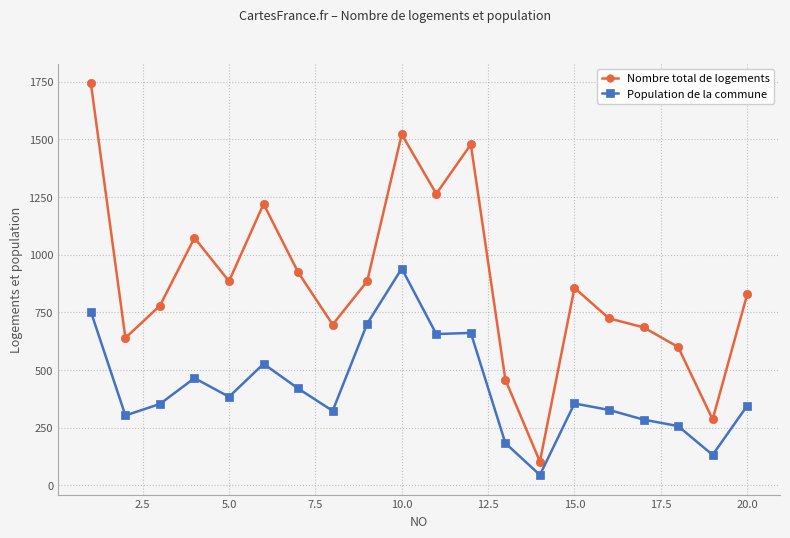

In Nombre total de logements, how many points are lower than both neighbors (excluding endpoints)?

6